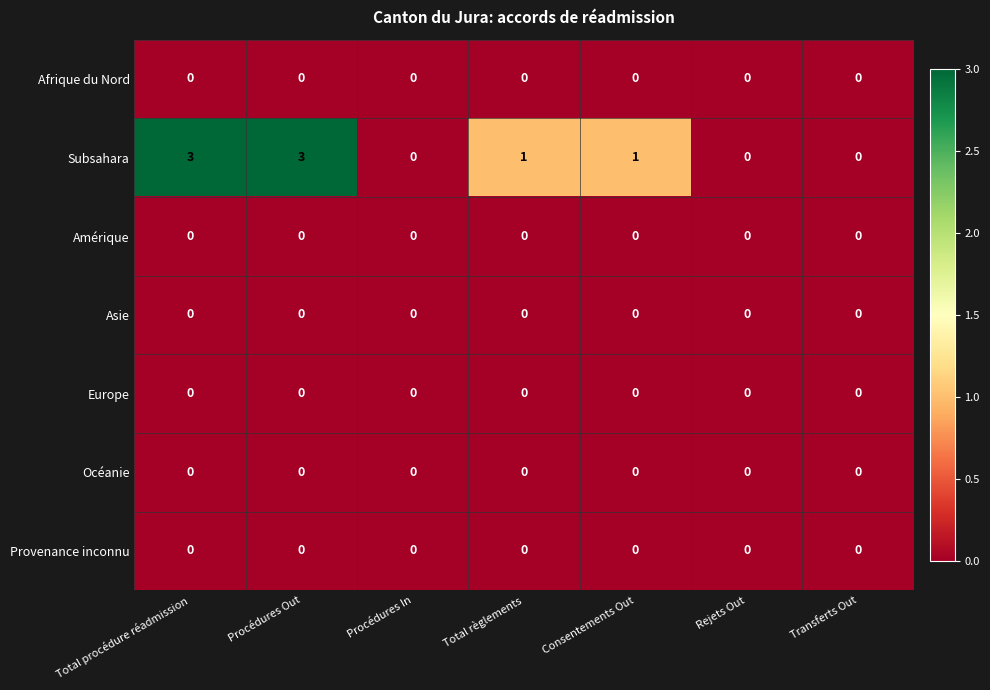

True or false: Amérique has a value of 0 at Procédures Out.

True